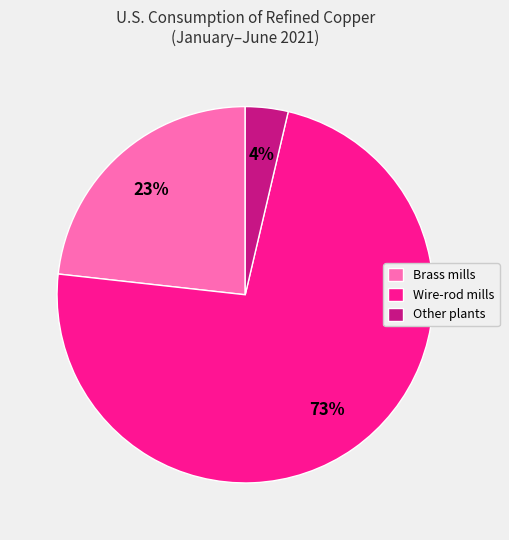

Is the sum of Brass mills and Other plants greater than half?

No